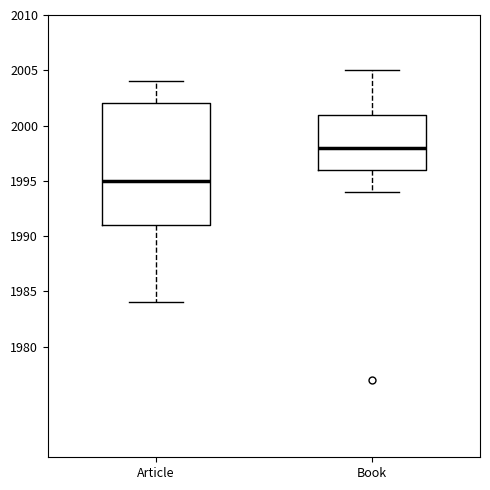

Which box has the lowest median line?

Article